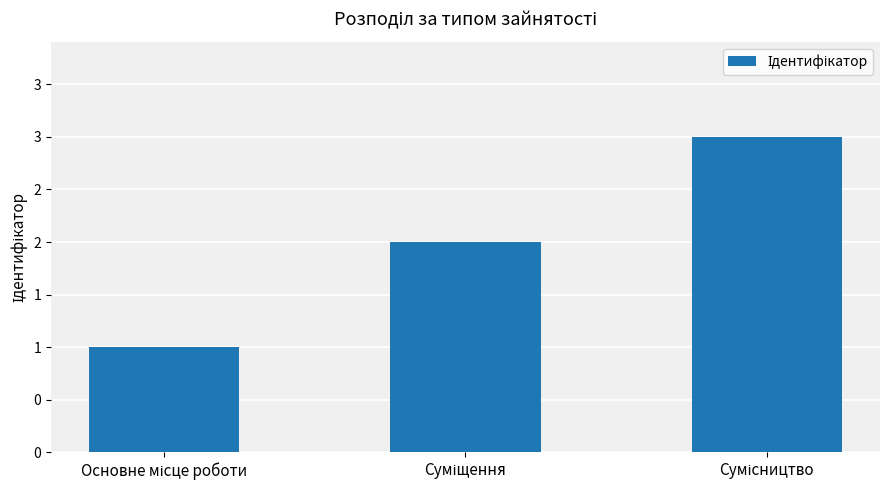

Does the chart contain any negative values?

No